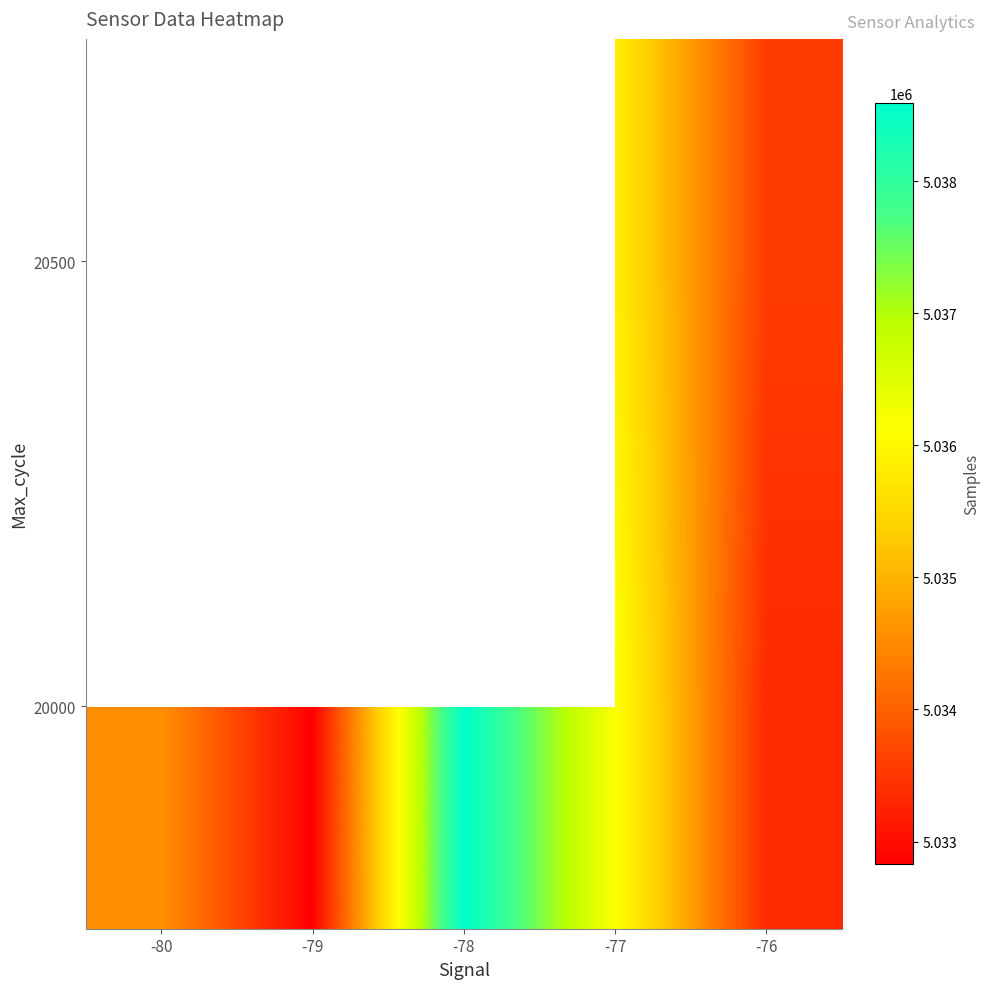

Count the number of data series in this chart.

2